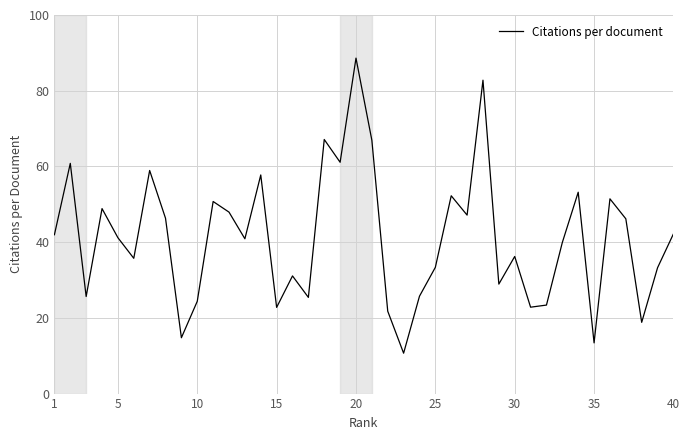

What is the difference between the maximum and minimum values?

77.9